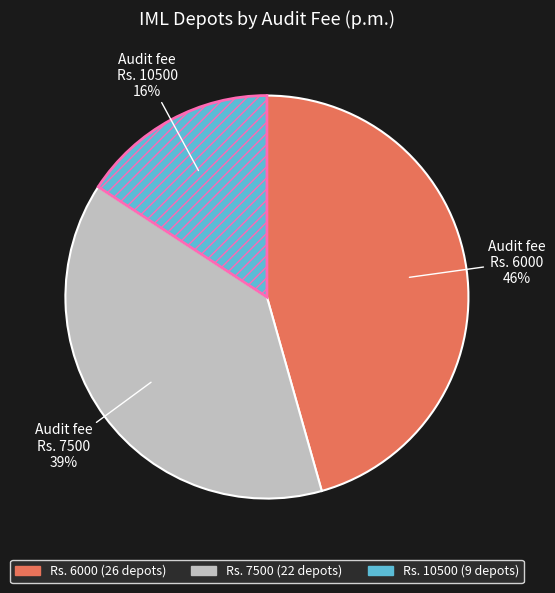

How many slices are in this pie chart?

3